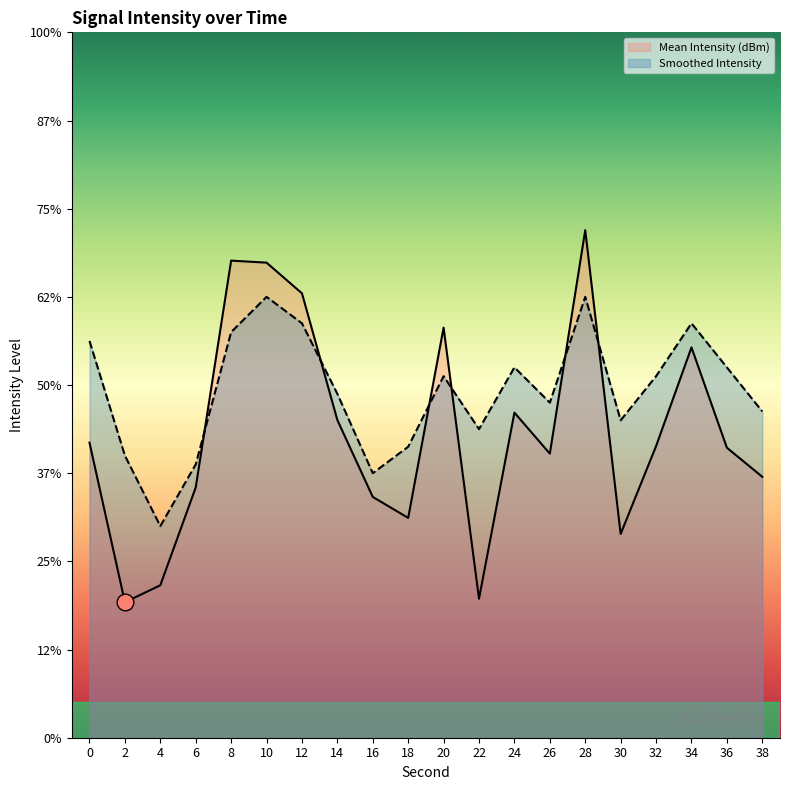

How many lines are shown in the chart?

2